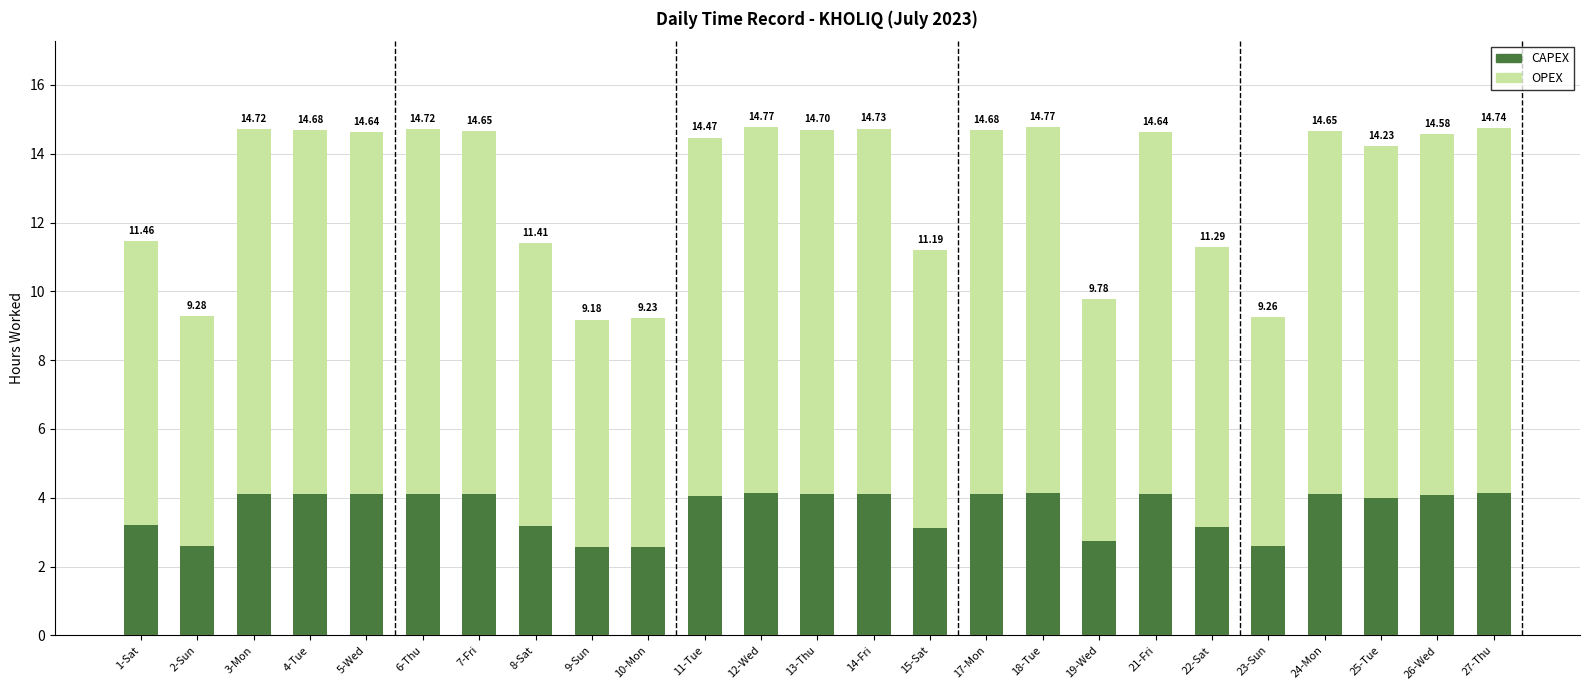

The value of CAPEX at 2-Sun is 3.9. True or false?

False